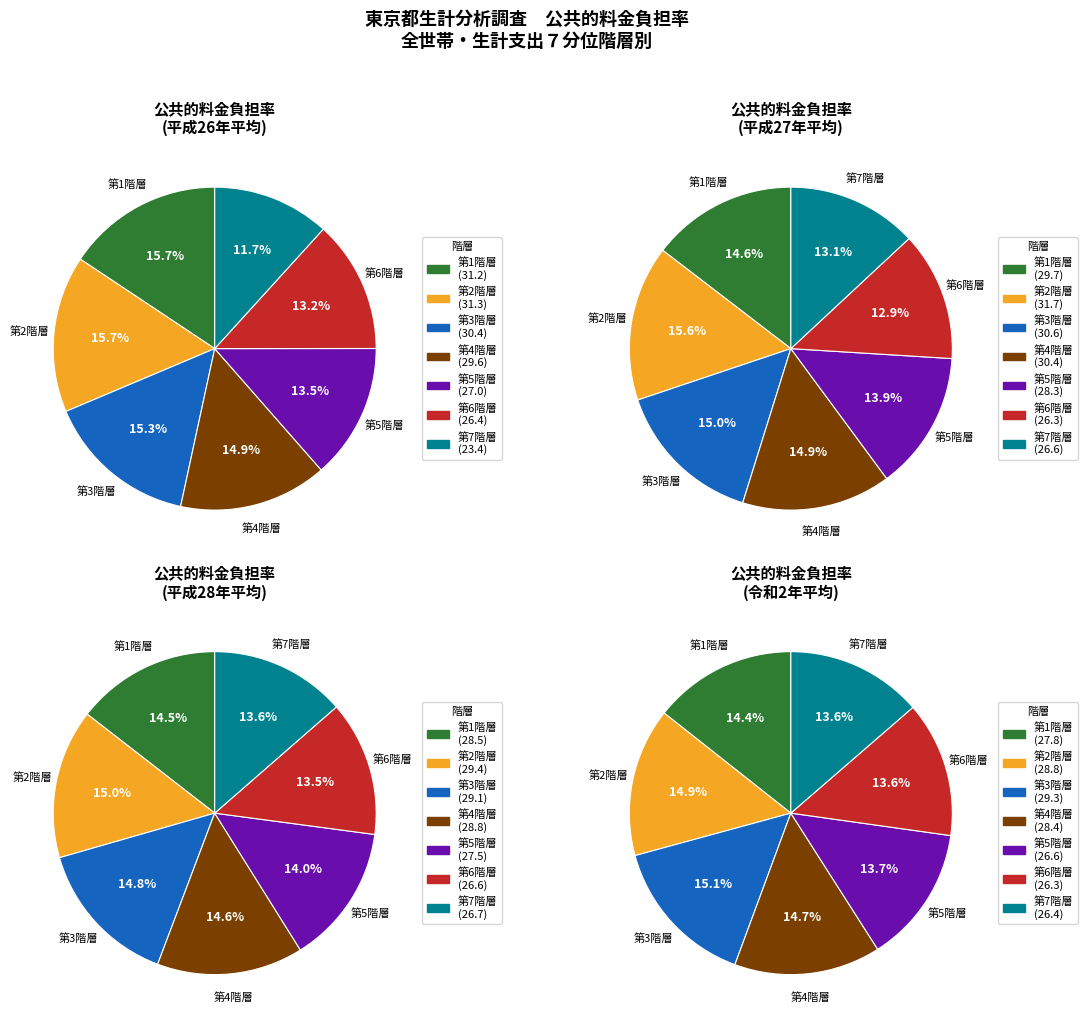

How many slices are in this pie chart?

7